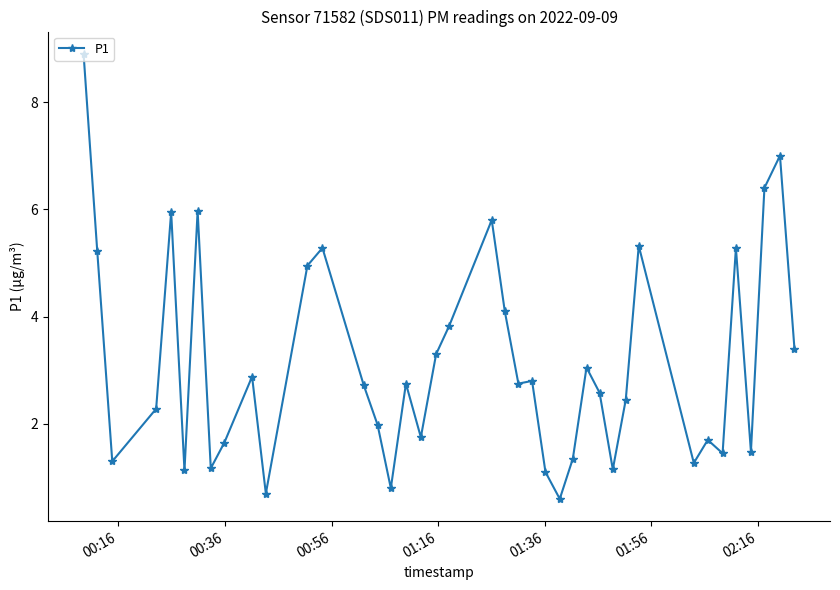

What is the difference between the maximum and minimum values?

8.3